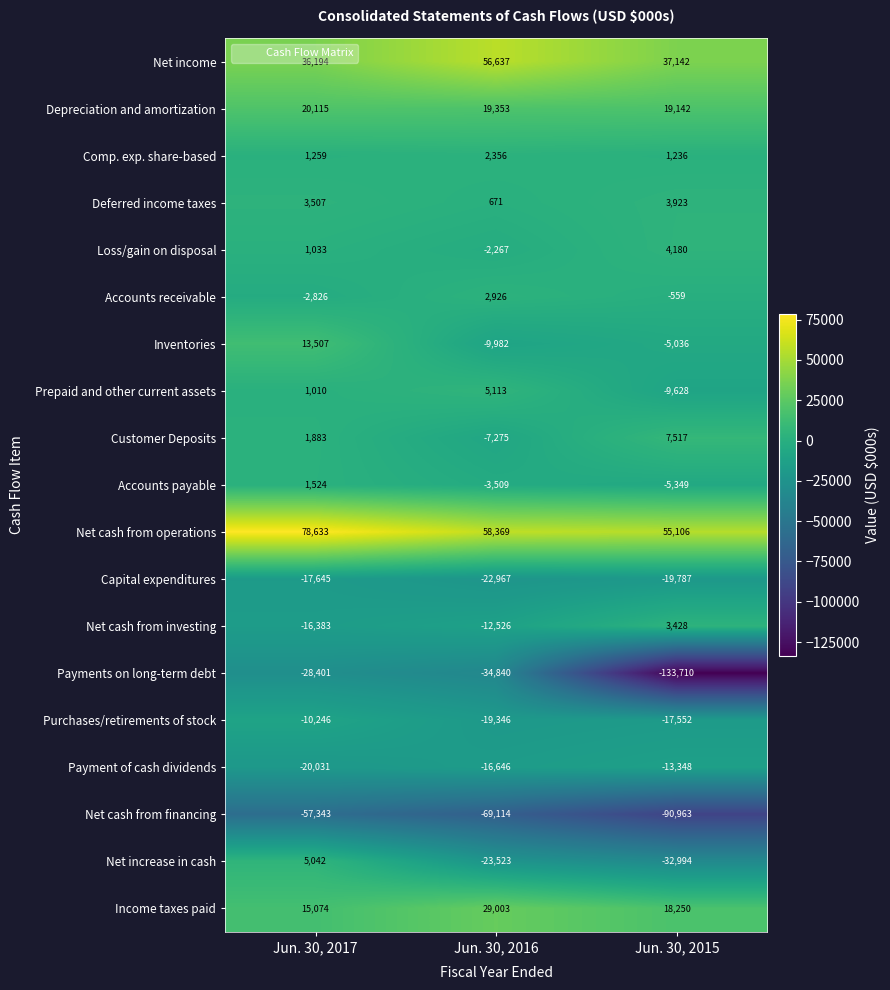

At which category is the sum across all series the highest?

Jun. 30, 2017